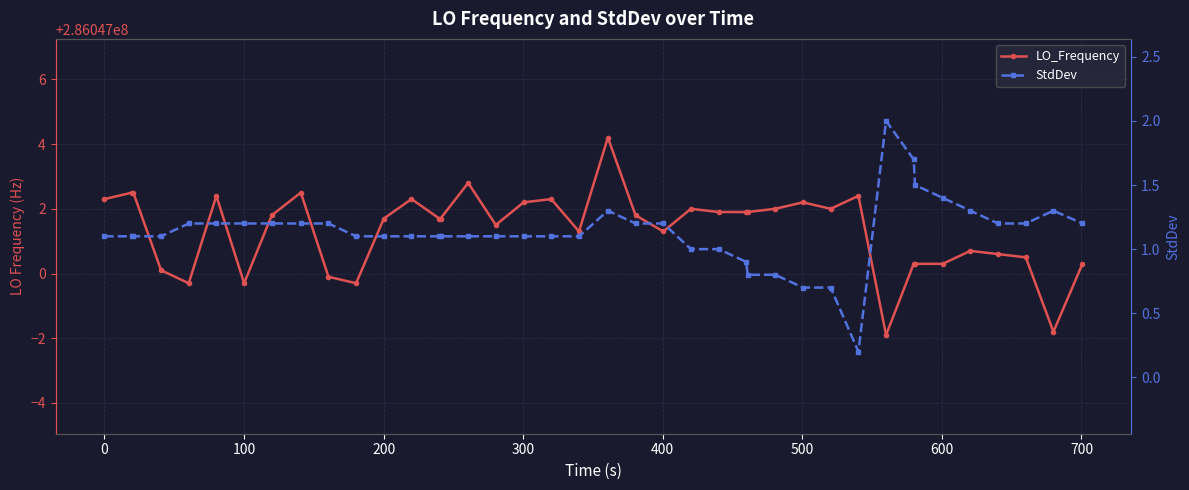

Reading left to right, what are all the values shown in this chart?

LO_Frequency: 286047002.3	286047002.5	286047002.5	286047000.1	286046999.7	286047002.4	286046999.7	286047001.8	286047002.5	286046999.9	286046999.7	286047001.7	286047002.3	286047001.7	286047001.7	286047002.8	286047001.5	286047002.2	286047002.3	286047001.3	286047004.2	286047001.8	286047001.3	286047002.0	286047001.9	286047001.9	286047001.9	286047002.0	286047002.2	286047002.0	286047002.4	286046998.1	286047000.3	286047000.3	286047000.3	286047000.7	286047000.6	286047000.5	286046998.2	286047000.3
StdDev: 1.1	1.1	1.1	1.1	1.2	1.2	1.2	1.2	1.2	1.2	1.1	1.1	1.1	1.1	1.1	1.1	1.1	1.1	1.1	1.1	1.3	1.2	1.2	1.0	1.0	0.9	0.8	0.8	0.7	0.7	0.2	2.0	1.7	1.5	1.4	1.3	1.2	1.2	1.3	1.2